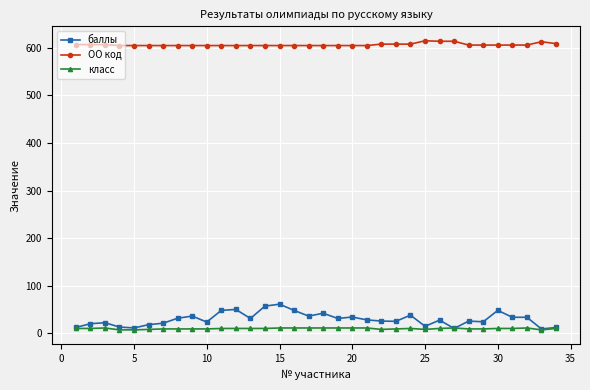

What is the lowest value of the баллы series?

9.0